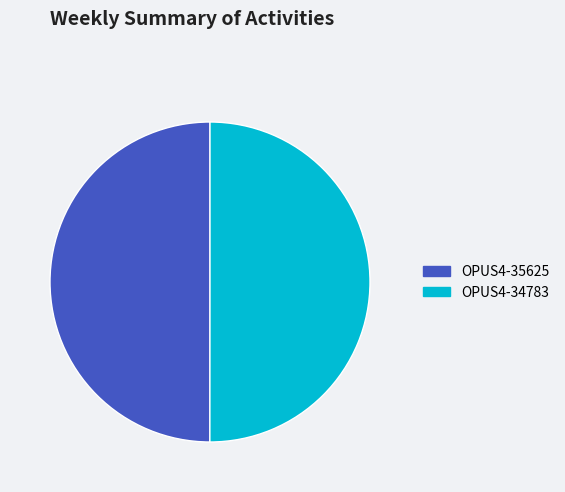

How many segments does this pie chart have?

2